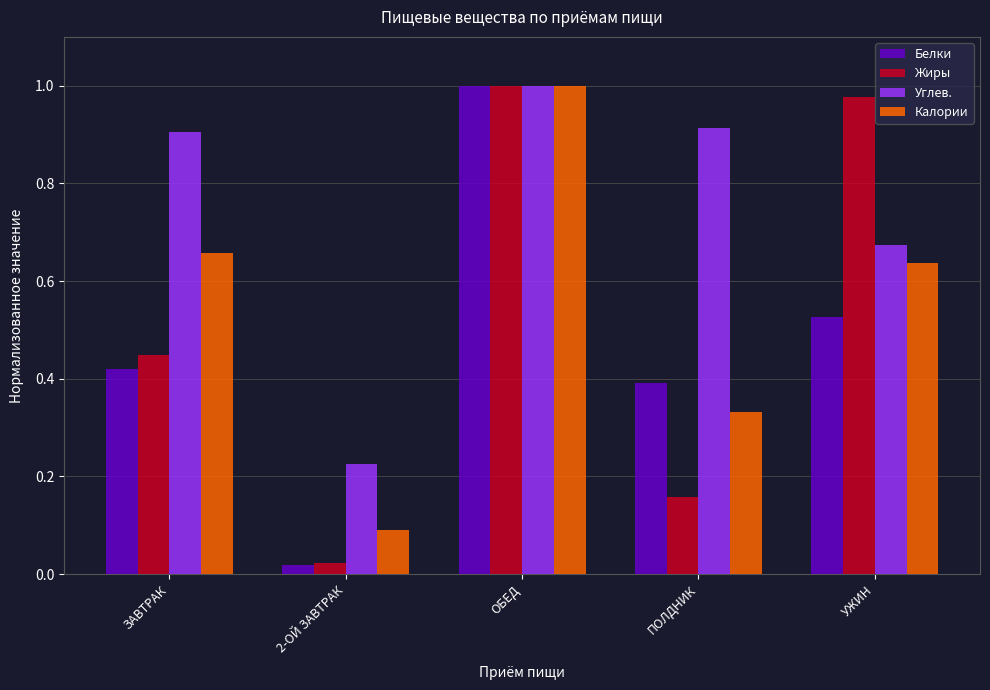

Which series has the largest range (max minus min)?

Белки